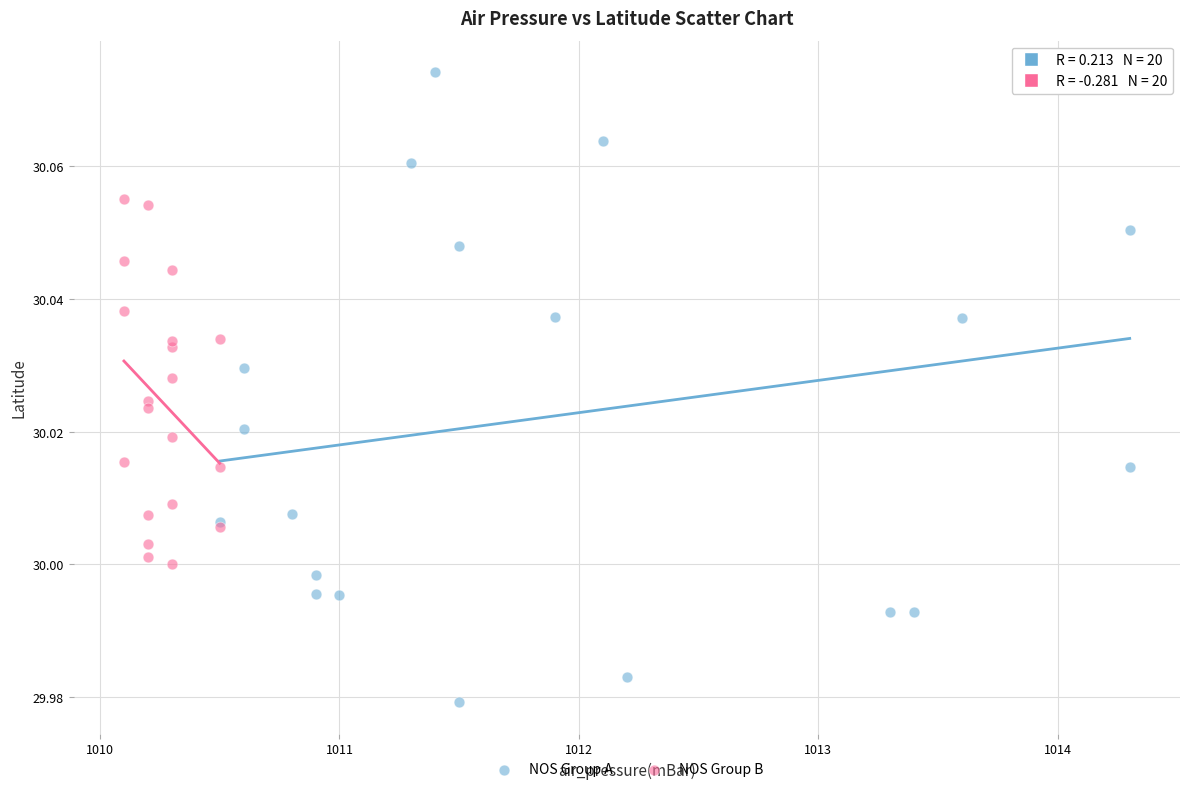

Which series has the largest Y range (max minus min)?

NOS Group A